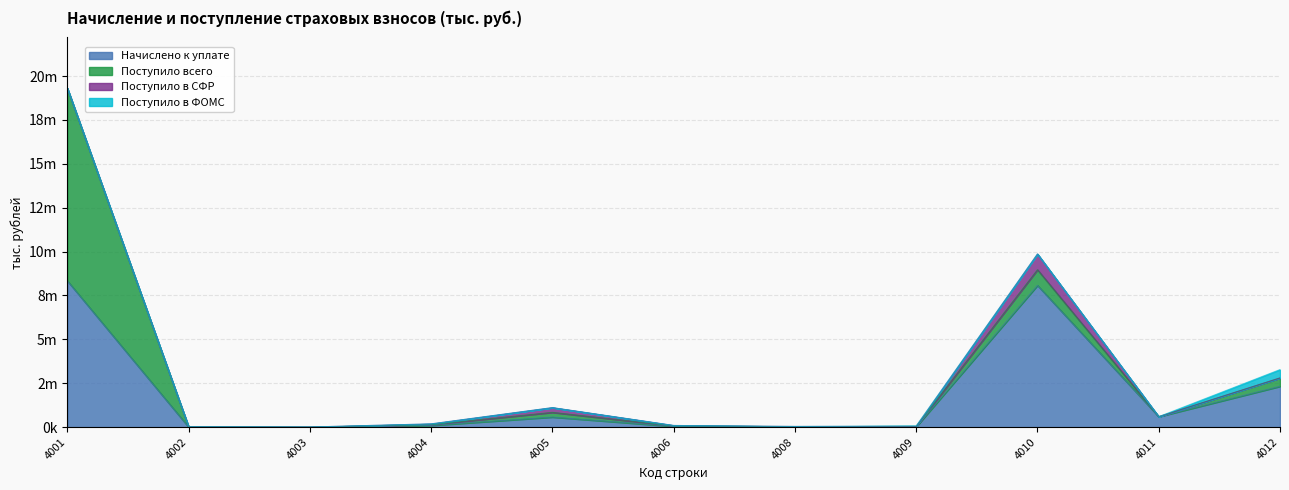

Is the value of Начислено к уплате at 4010 greater than the value of Поступило всего at 4012?

Yes